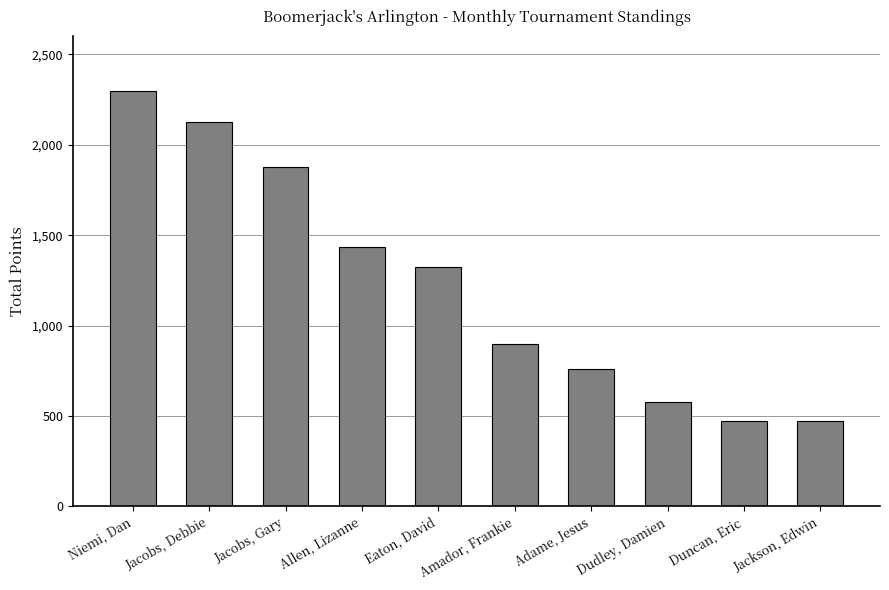

What is the label of the 6th bar from the left?

Amador, Frankie